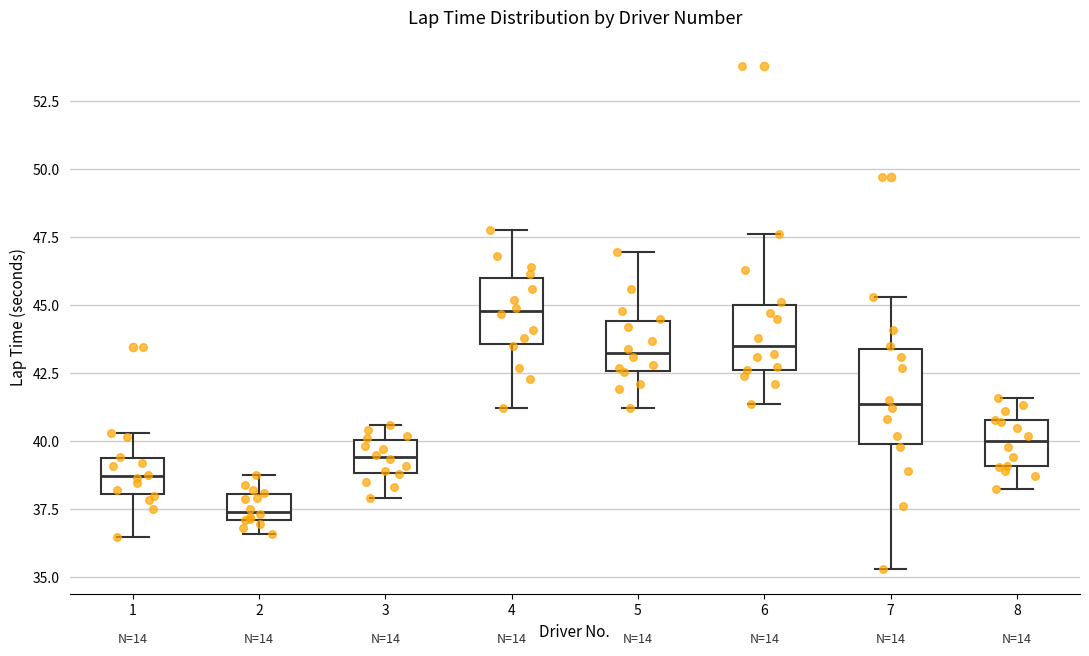

Reading left to right, read every box against the y-axis: the position of its median line, the range the box covers, and the ends of its whiskers. The values are not printed on the chart, so give them approximately, as read against the axis.

1: median 38.5, box 38.0 to 39.5, whiskers 36.5 to 40.5
2: median 37.5, box 37.0 to 38.0, whiskers 36.5 to 38.5
3: median 39.5, box 39.0 to 40.0, whiskers 38.0 to 40.5
4: median 45.0, box 43.5 to 46.0, whiskers 41.0 to 48.0
5: median 43.5, box 42.5 to 44.5, whiskers 41.0 to 47.0
6: median 43.5, box 42.5 to 45.0, whiskers 41.5 to 47.5
7: median 41.5, box 40.0 to 43.5, whiskers 35.5 to 45.5
8: median 40.0, box 39.0 to 41.0, whiskers 38.0 to 41.5